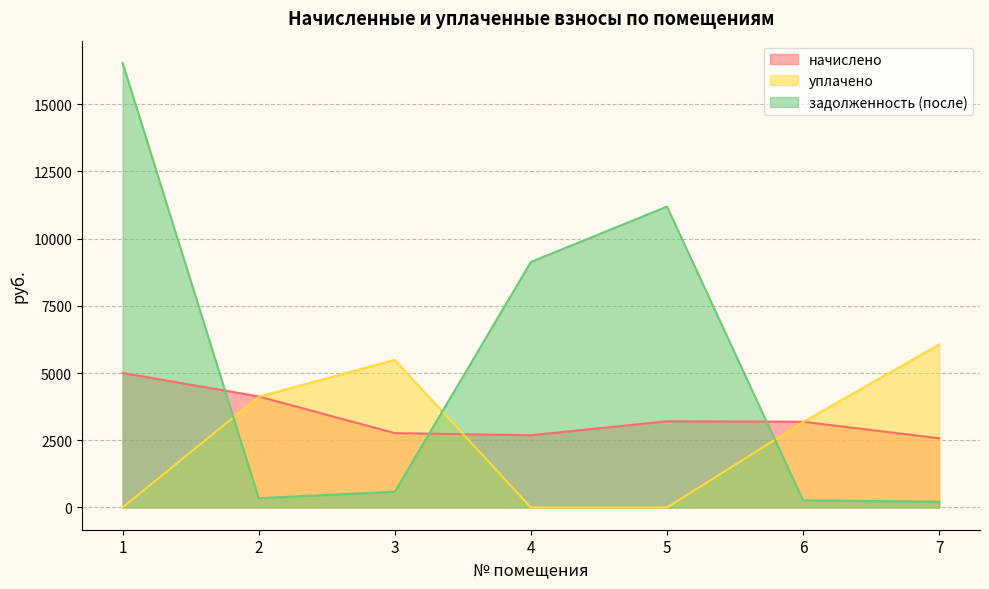

At how many categories does at least one series exceed 15040?

1